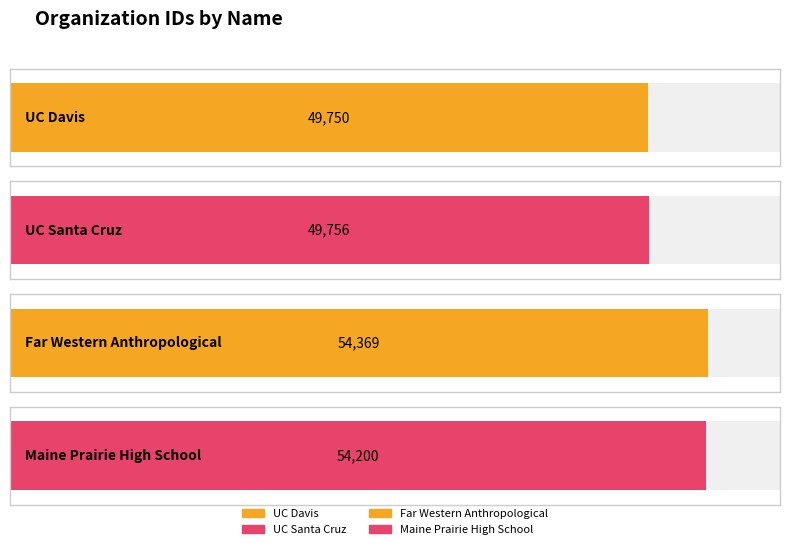

Reading left to right, what are all the values shown in this chart?

49750	49756	54369	54200